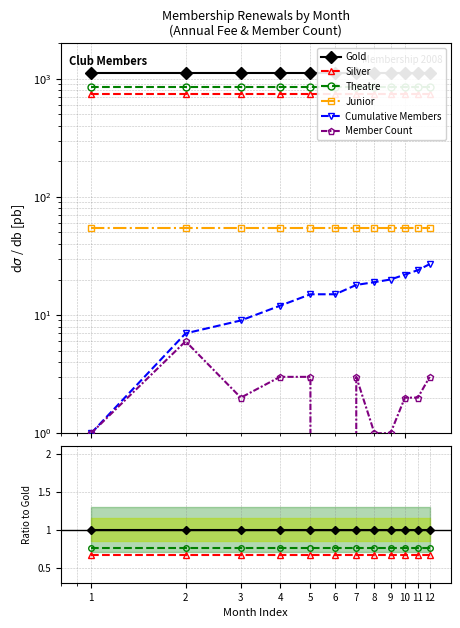

True or false: Member Count and Cumulative Members intersect in this chart.

False